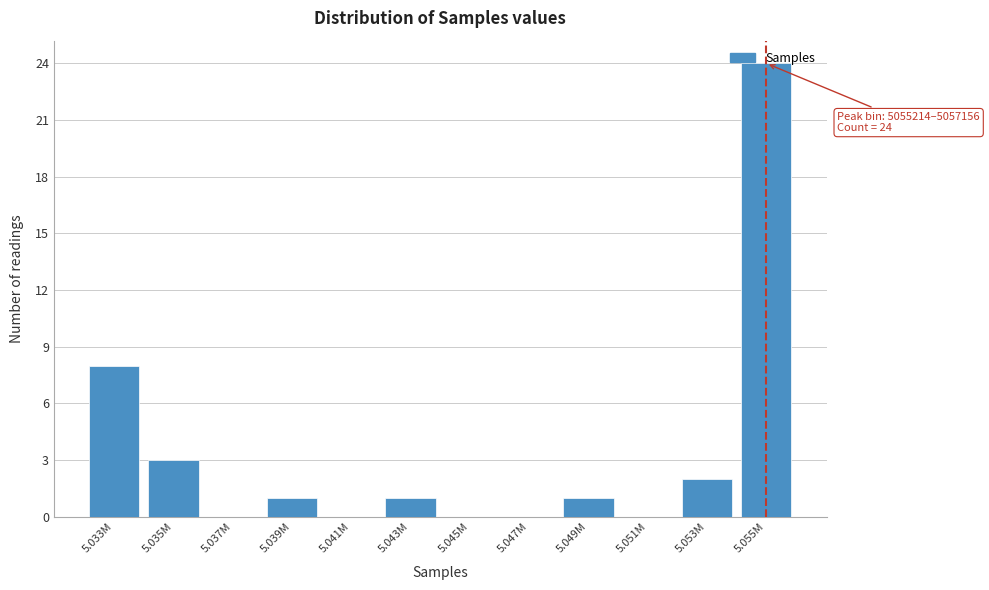

Is it true that the value at 5.051M is 10?

False